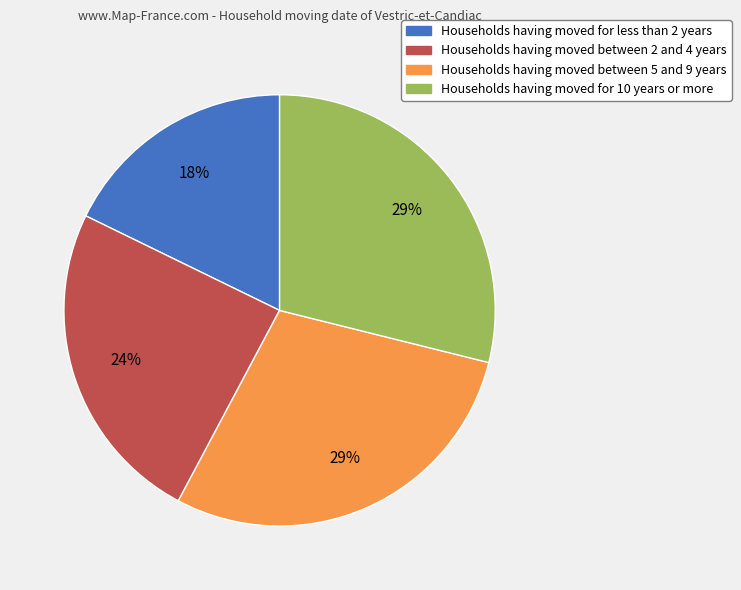

To the nearest percent, what portion does Households having moved between 2 and 4 years represent?

24%